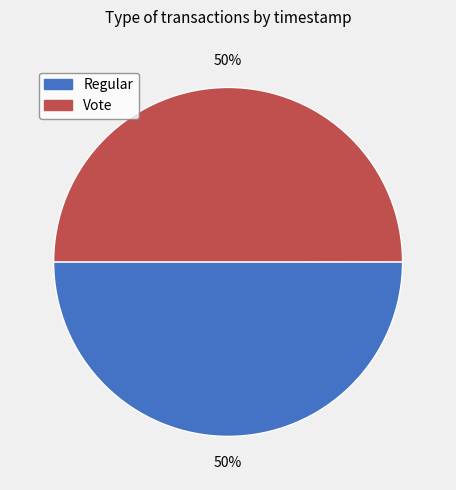

Is it true that Regular is 50% of the pie?

True